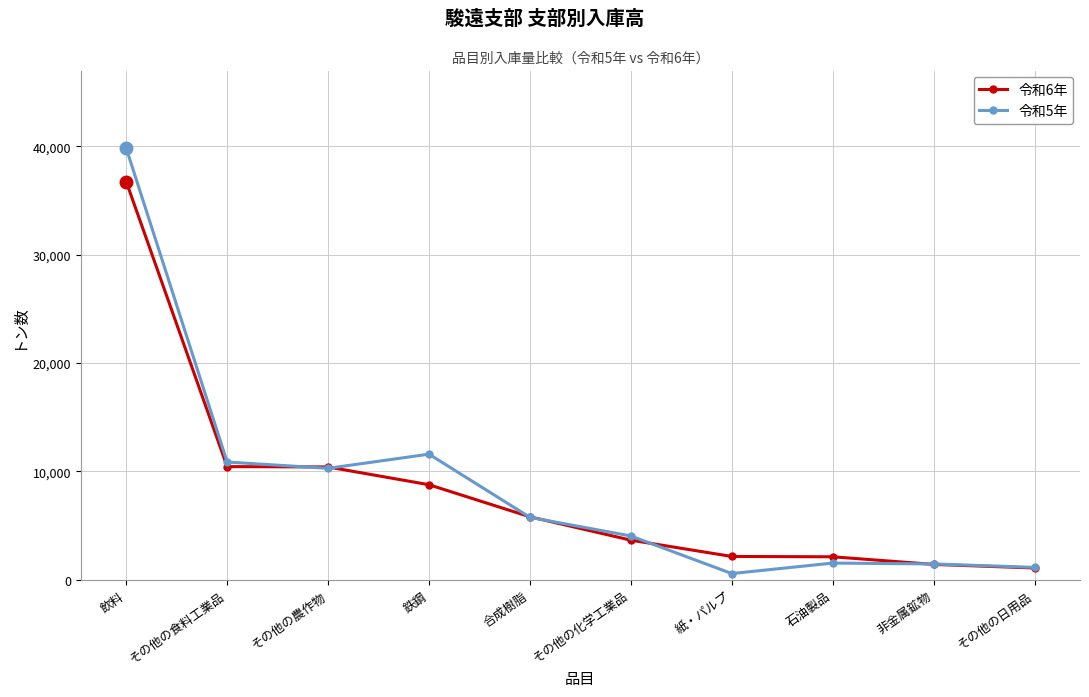

What are all the series names shown in the legend?

令和6年, 令和5年